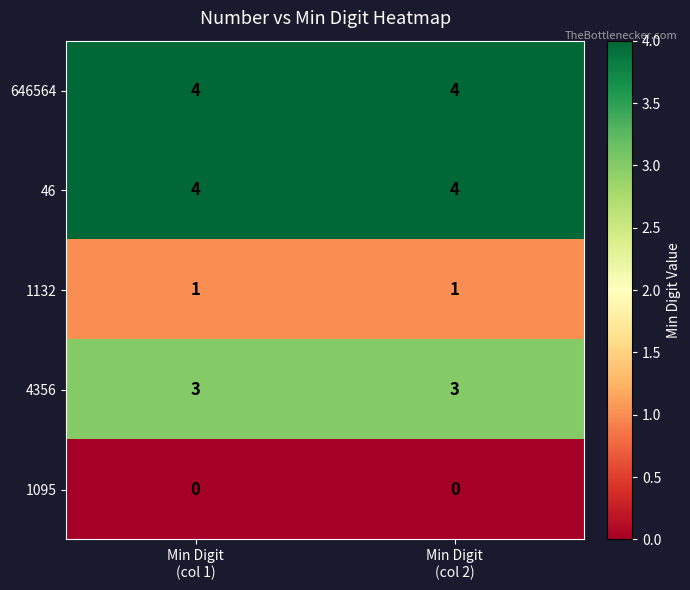

What is the average value of the 4356 series?

3